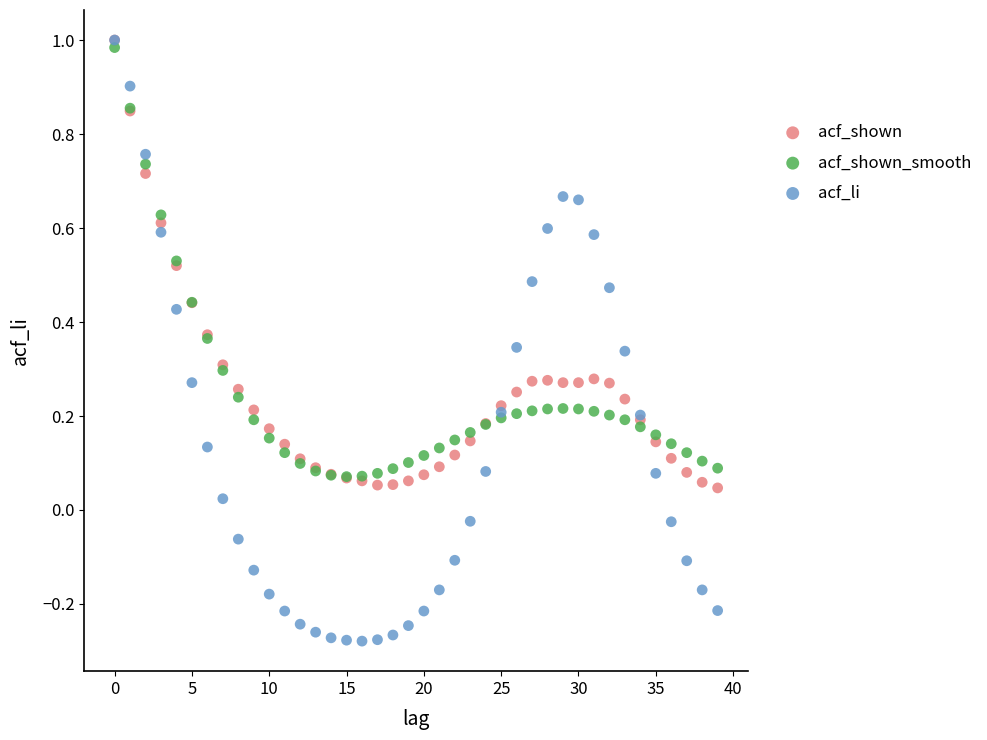

Which series has the largest Y range (max minus min)?

acf_li